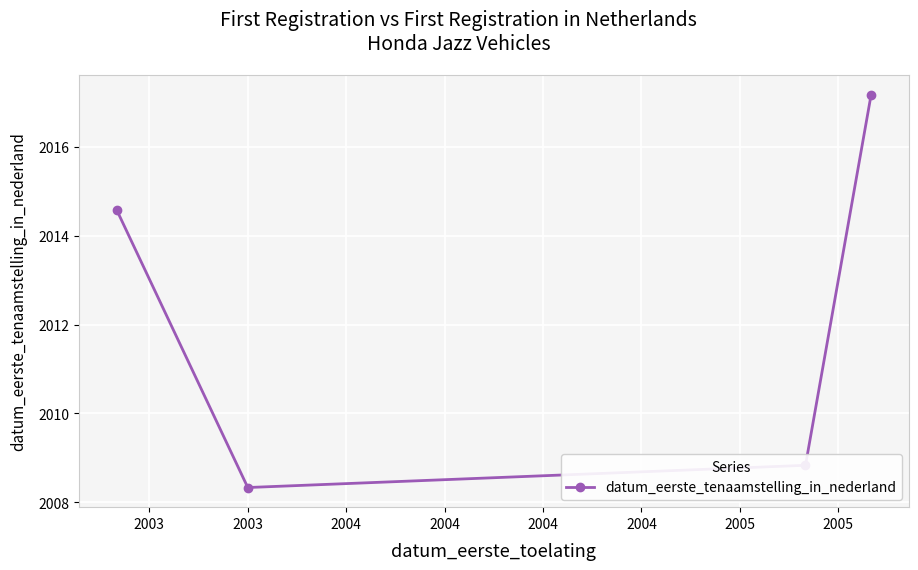

What is the average value?

2012.2